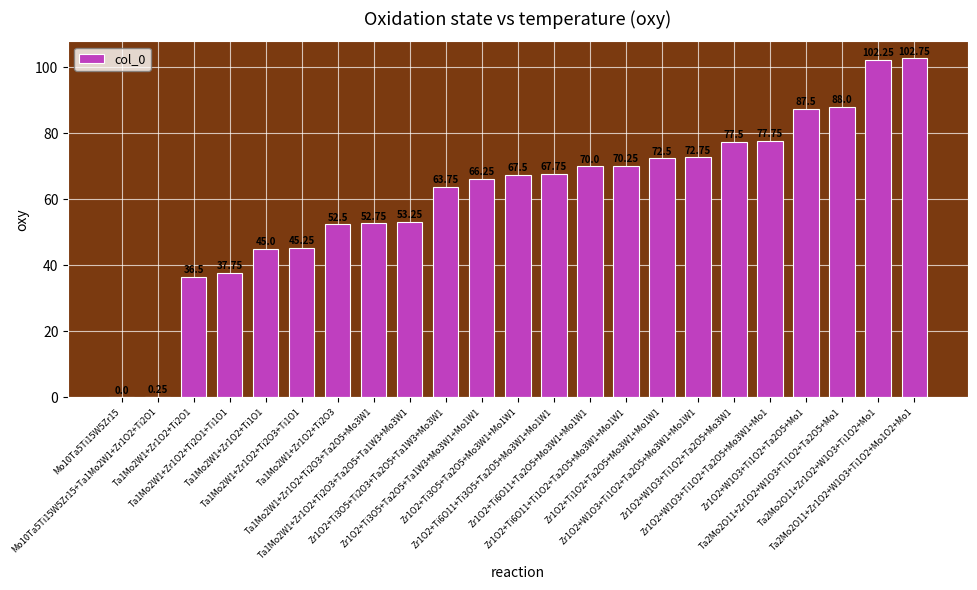

Between Mo10Ta5Ti15W5Zr15+Ta1Mo2W1+Zr1O2+Ti2O1 and Ta2Mo2O11+Zr1O2+W1O3+Ti1O2+Mo1, which is larger?

Ta2Mo2O11+Zr1O2+W1O3+Ti1O2+Mo1